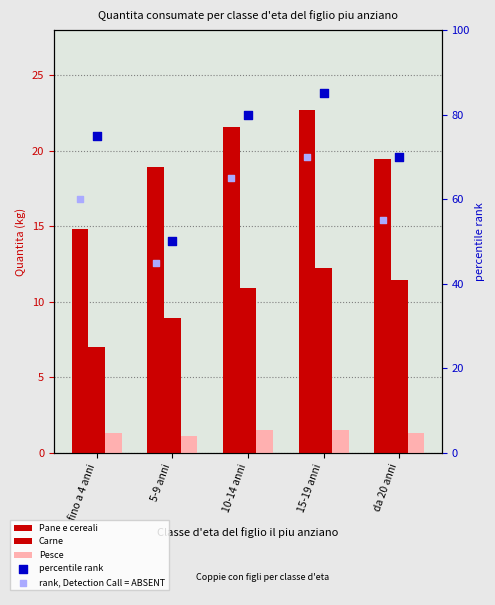

What is the total value across all series at da 20 anni?

157.2